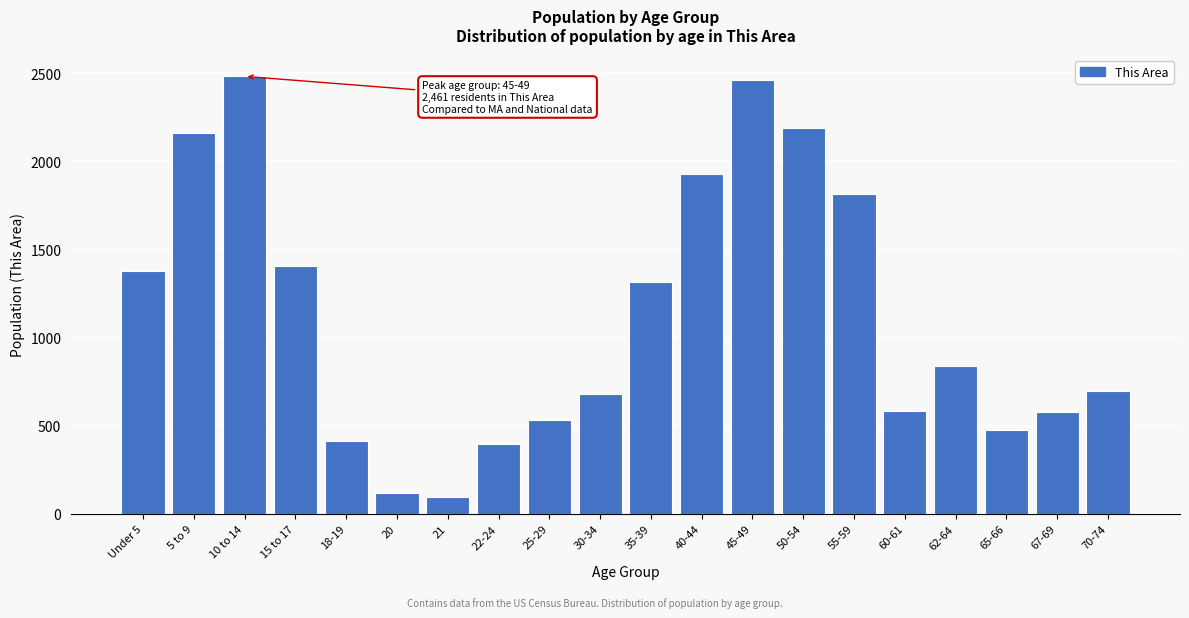

Where is the data nearest to the value 1288?

35-39